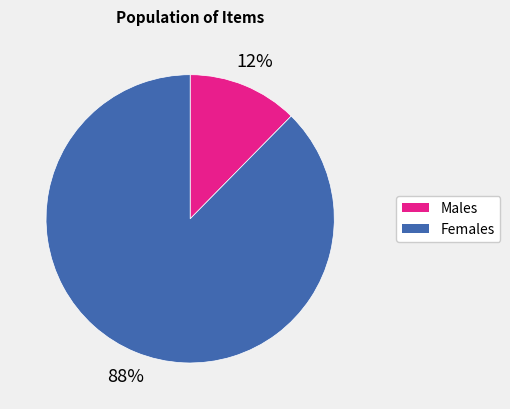

How many slices are in this pie chart?

2